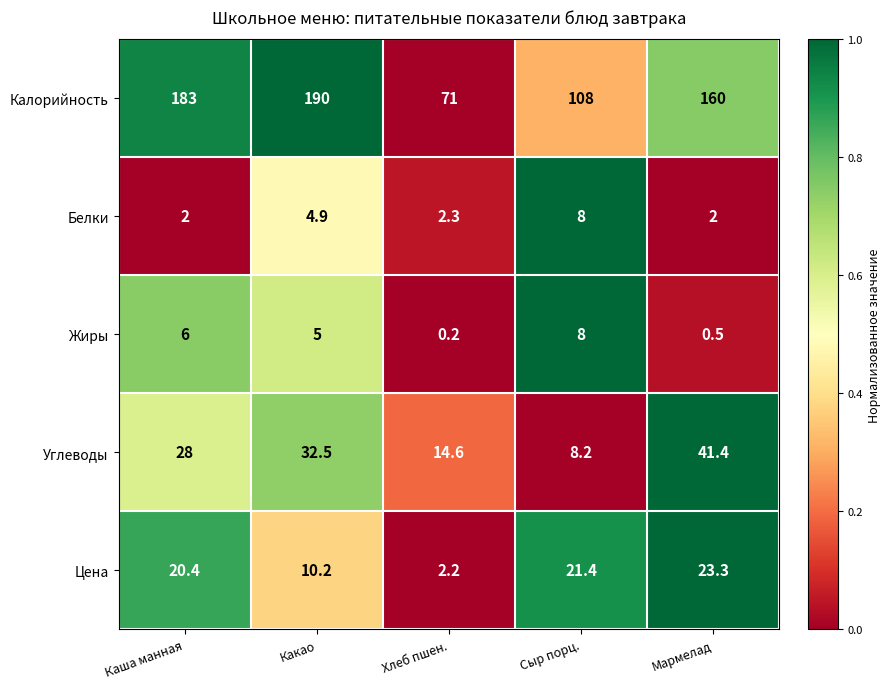

Where is Углеводы nearest to the value 24?

Каша манная